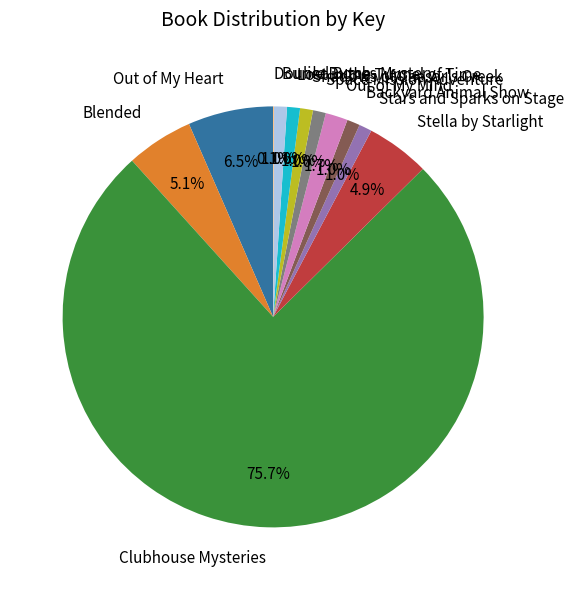

Does Stars and Sparks on Stage represent more than half of the total?

No